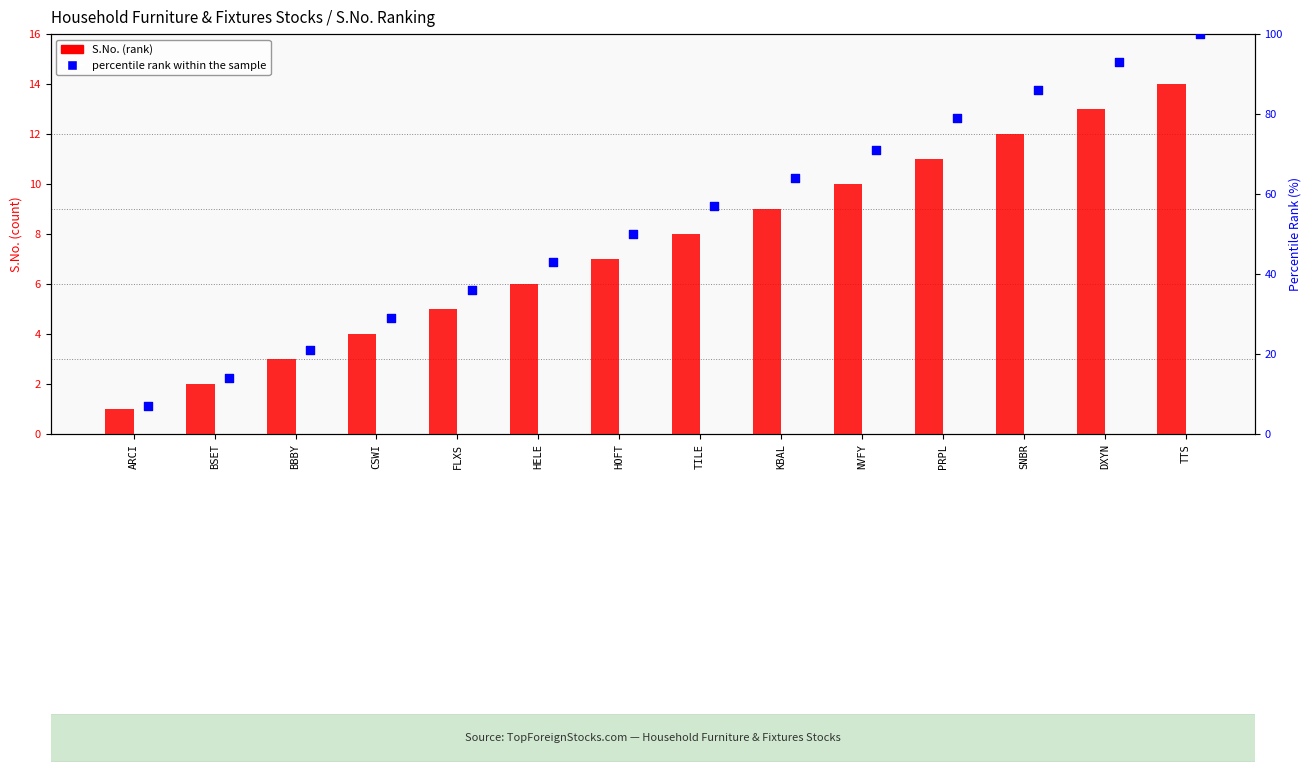

At how many categories does at least one series exceed 48?

8